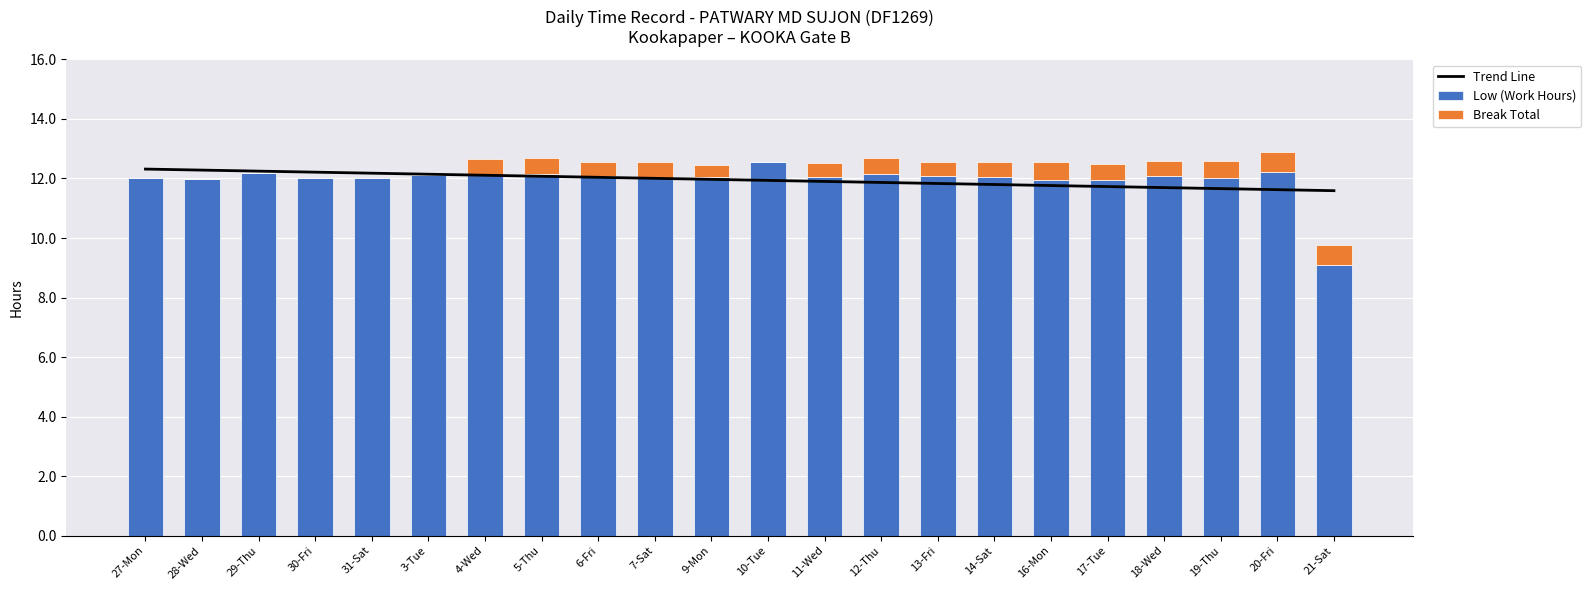

Where is Low (Work Hours) nearest to the value 10?

21-Sat